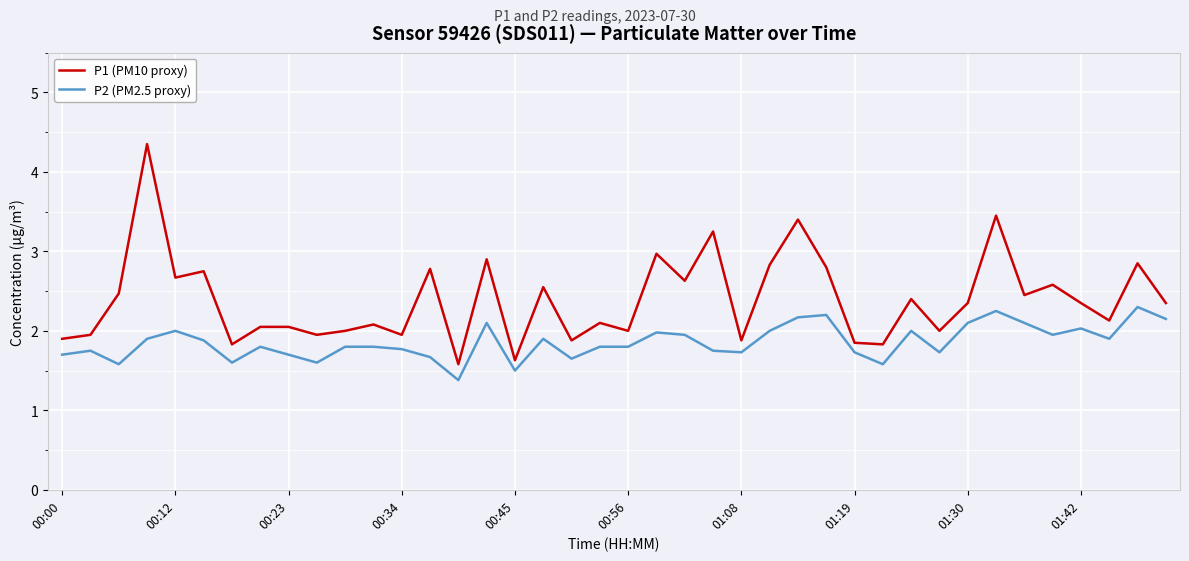

What is the minimum value for P1 (PM10 proxy)?

1.6